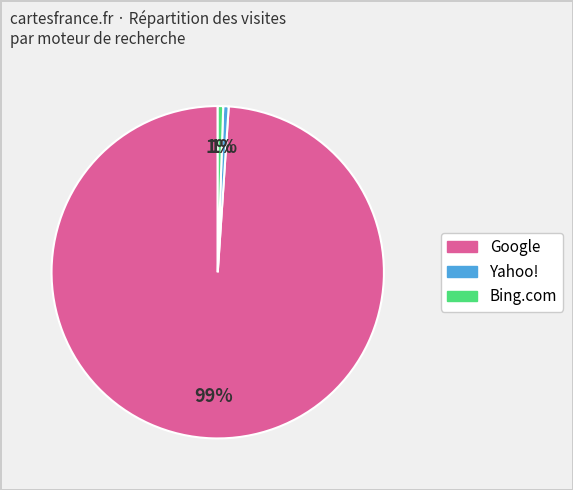

To the nearest percent, what is the average slice percentage?

33%